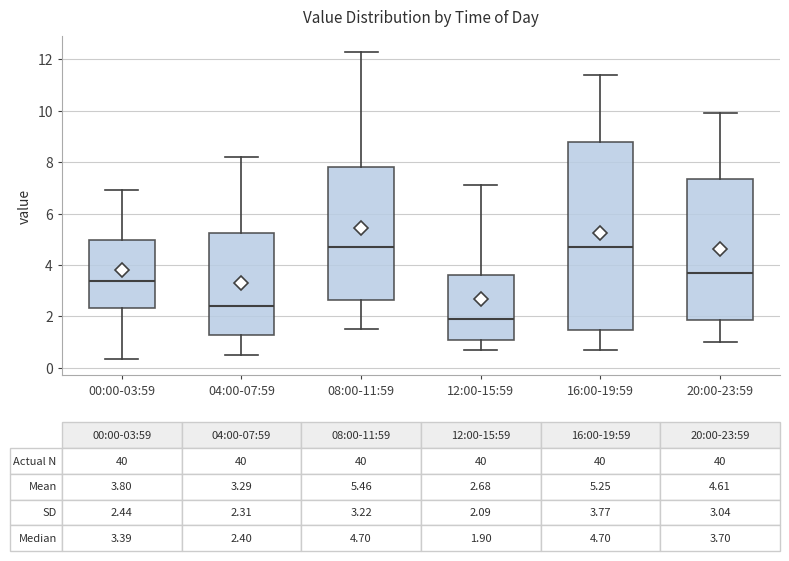

Which box is the tallest, from its lower edge to its upper edge?

16:00-19:59